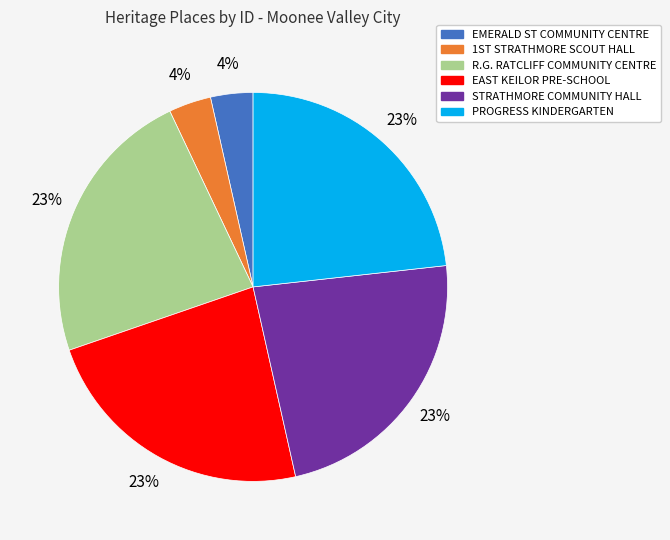

Is there any slice that represents more than half of the pie?

No